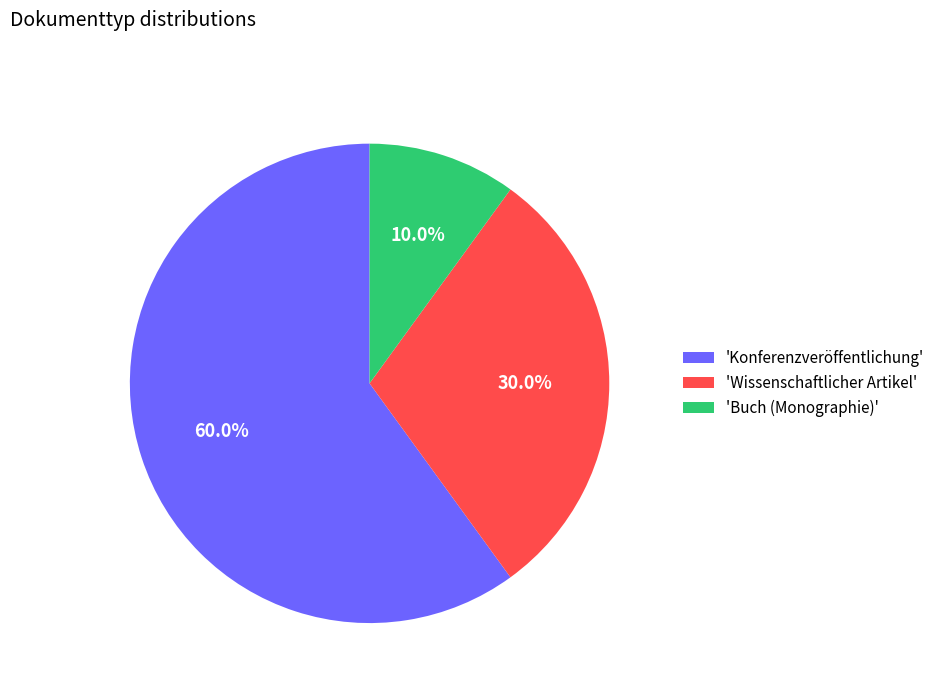

Which slice is the largest?

'Konferenzveröffentlichung'